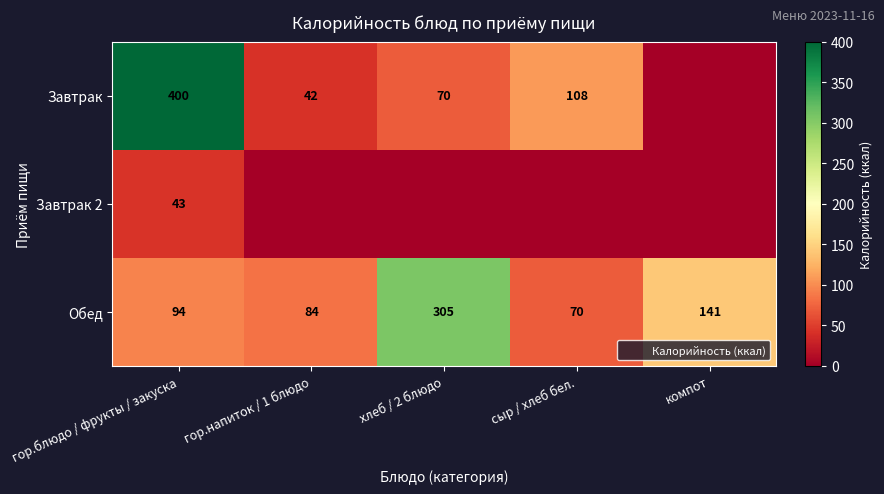

Which category has the highest value in the Обед series?

хлеб / 2 блюдо